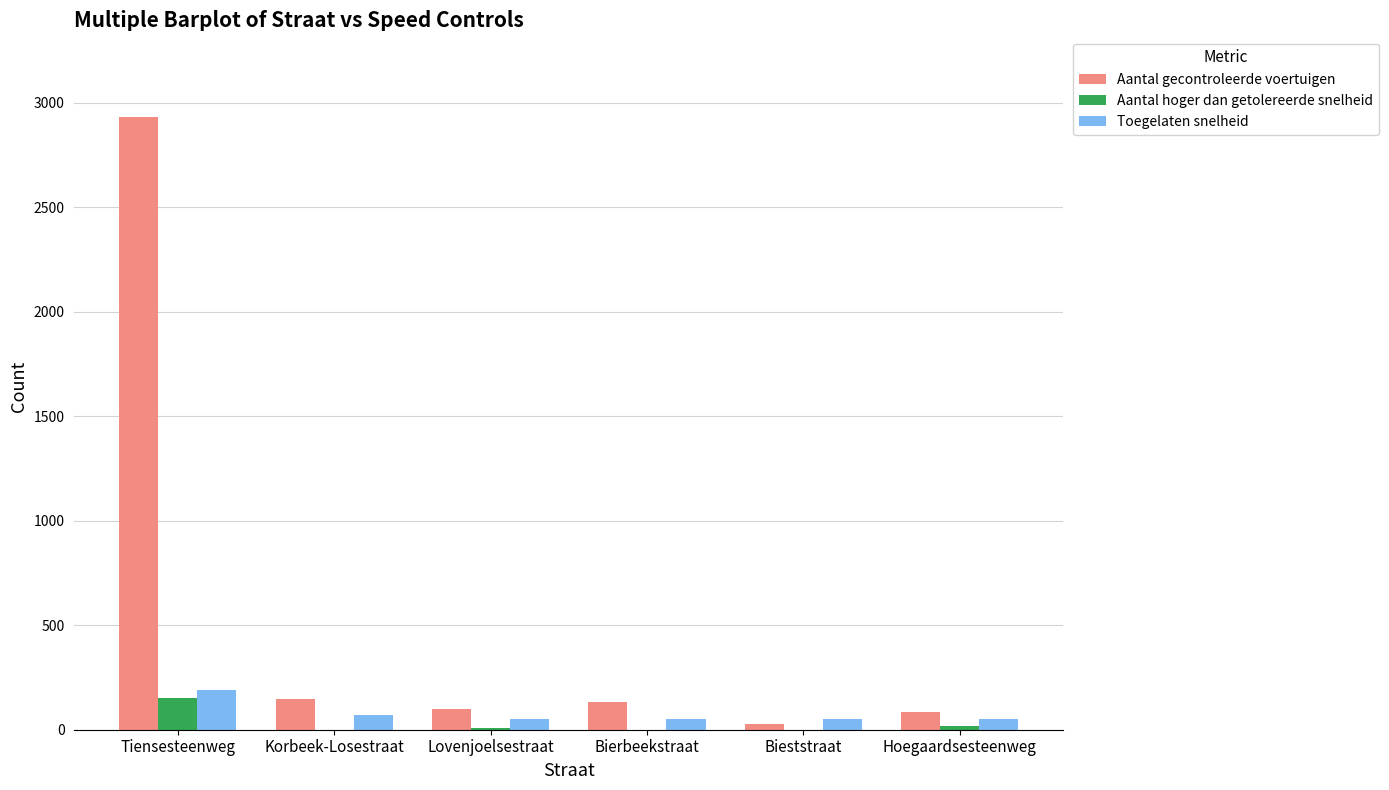

Which series changed the most between Tiensesteenweg and Bieststraat?

Aantal gecontroleerde voertuigen